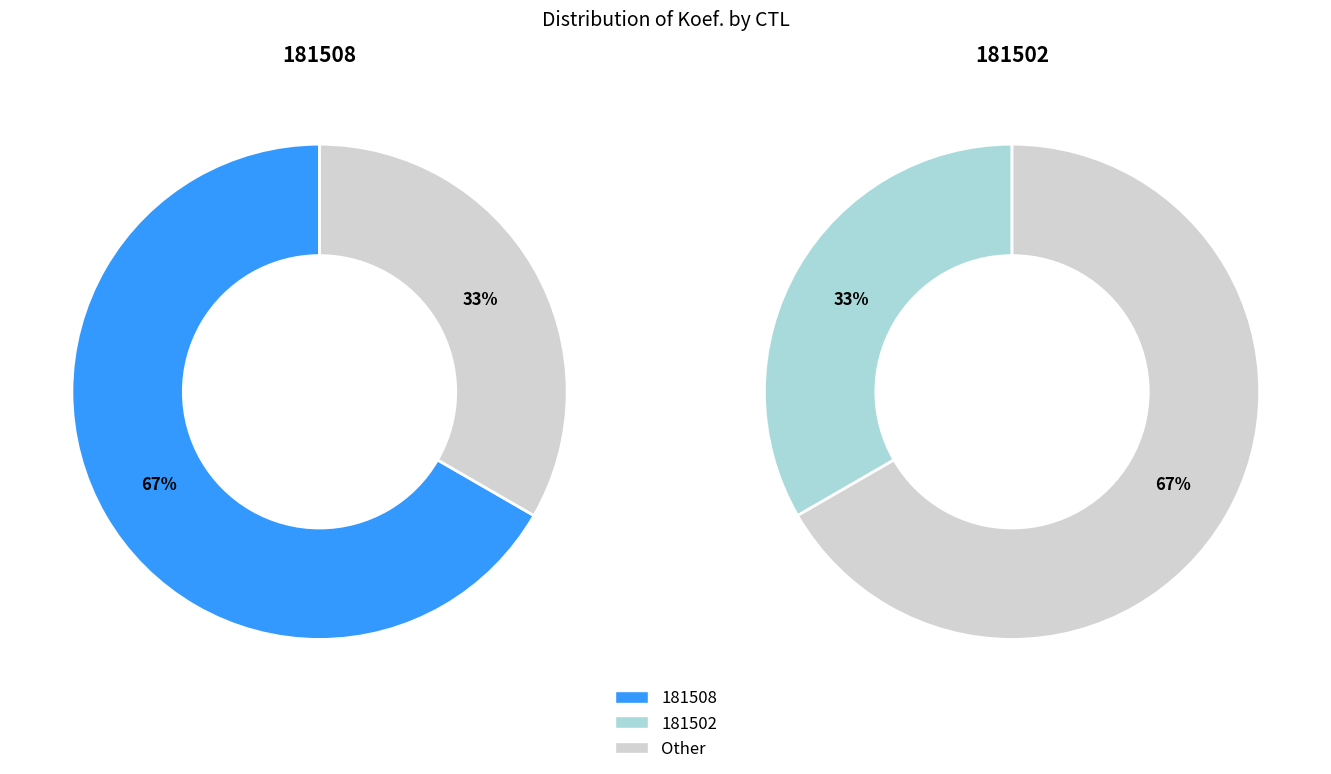

The 181502 slice represents 33% of the pie. True or false?

True